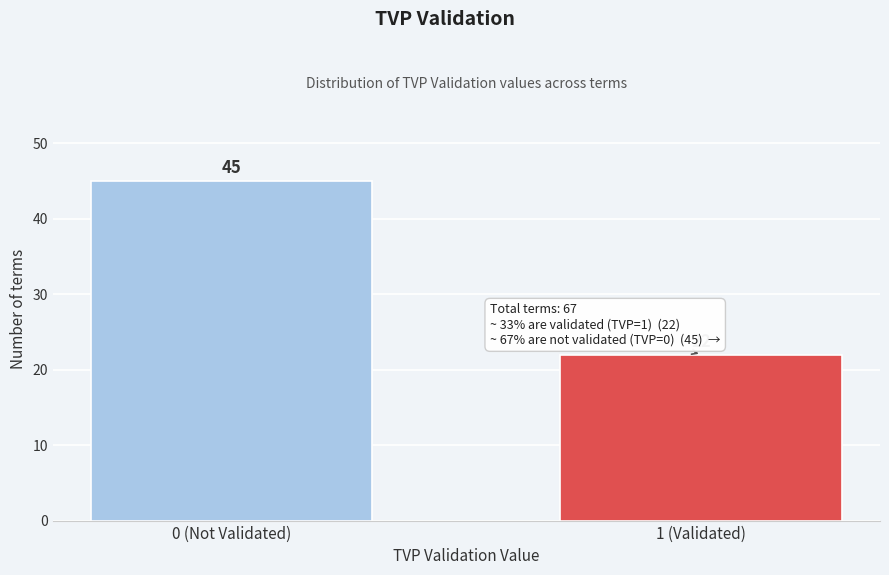

Reading right to left, what are all the values shown in this chart?

1 (Validated)=22	0 (Not Validated)=45